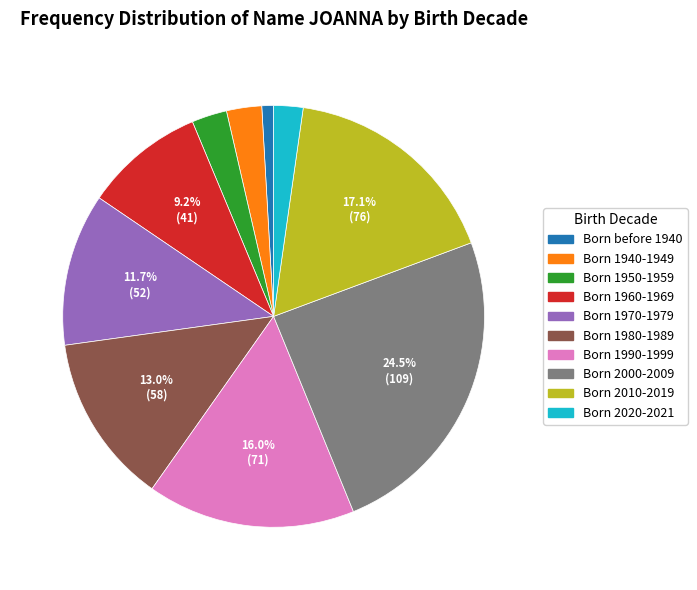

How many segments does this pie chart have?

10